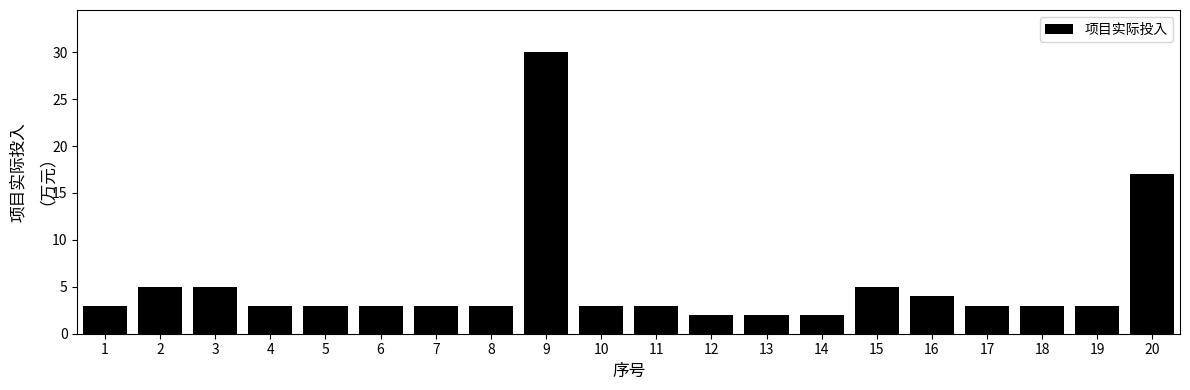

Reading left to right, transcribe all the data shown in this chart.

3	5	5	3	3	3	3	3	30	3	3	2	2	2	5	4	3	3	3	17